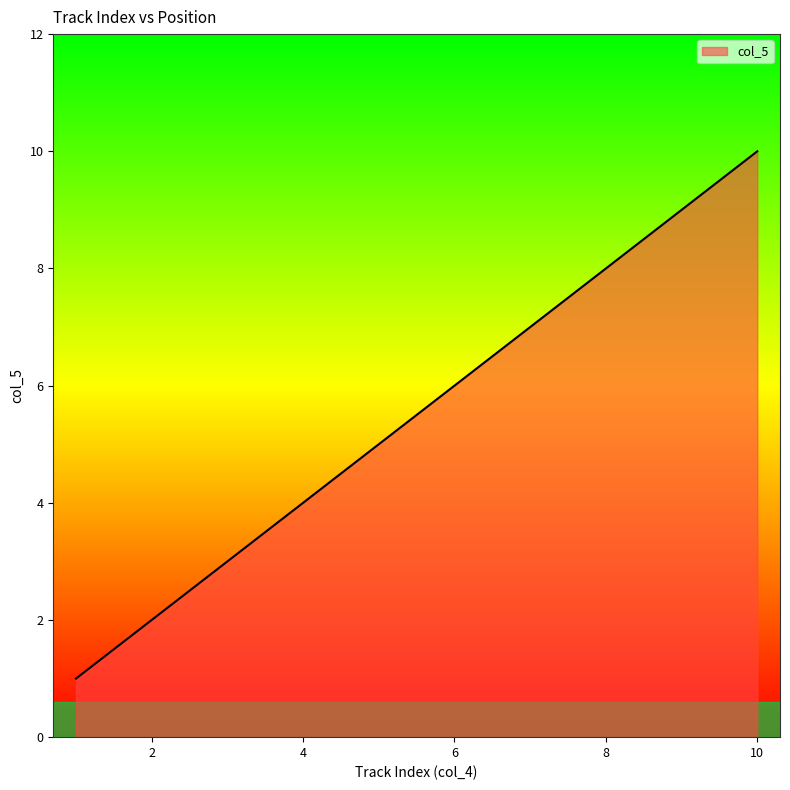

What is the maximum value shown in the chart?

10